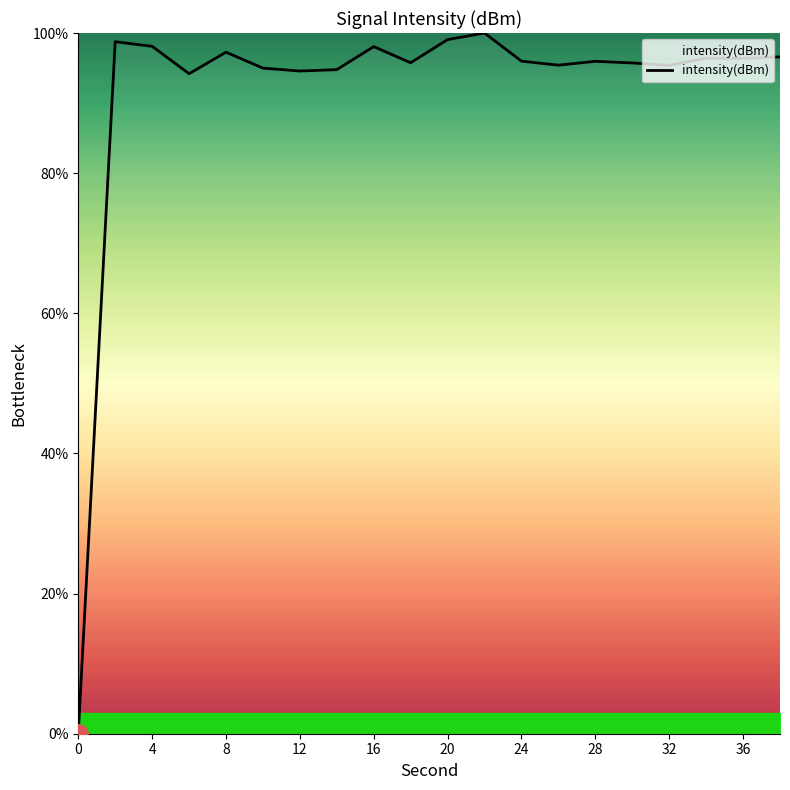

What is the maximum value shown in the chart?

100.0